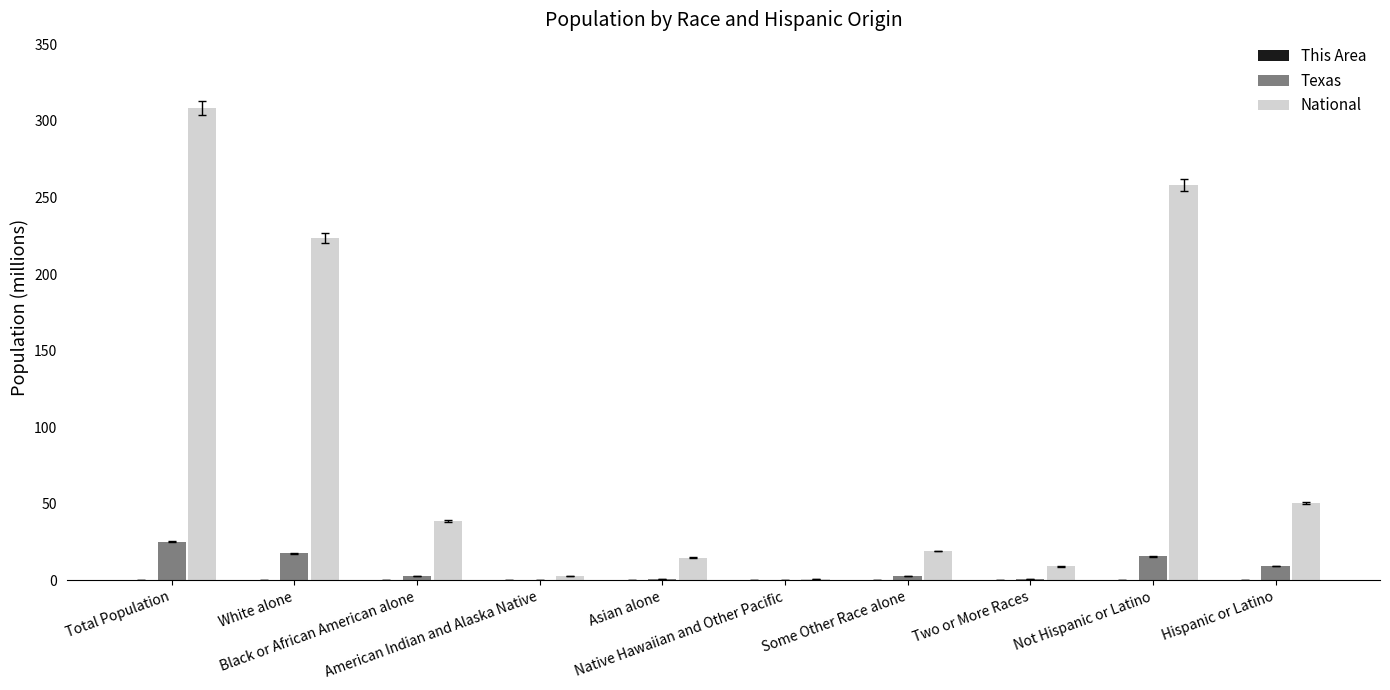

How many data points does each series have?

10